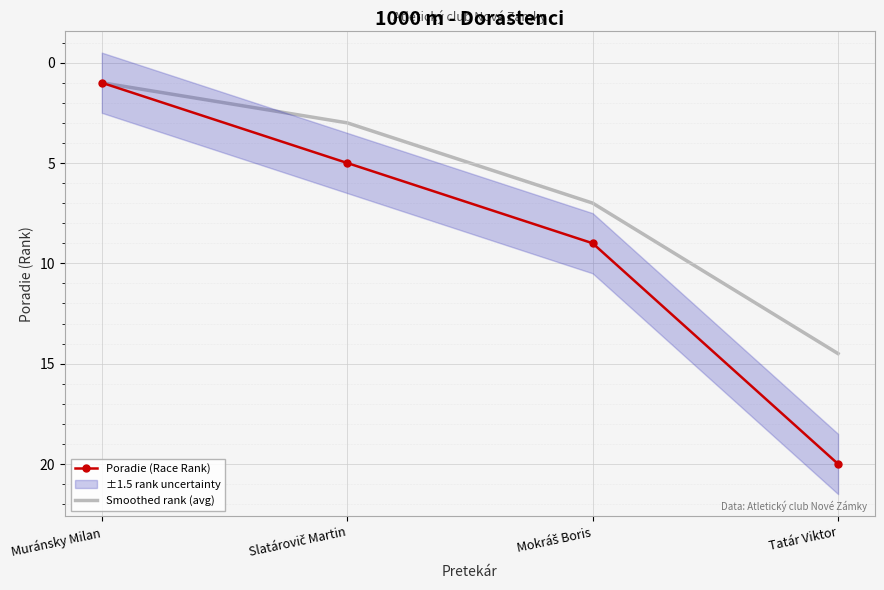

What is the total value across all series at Muránsky Milan?

2.0